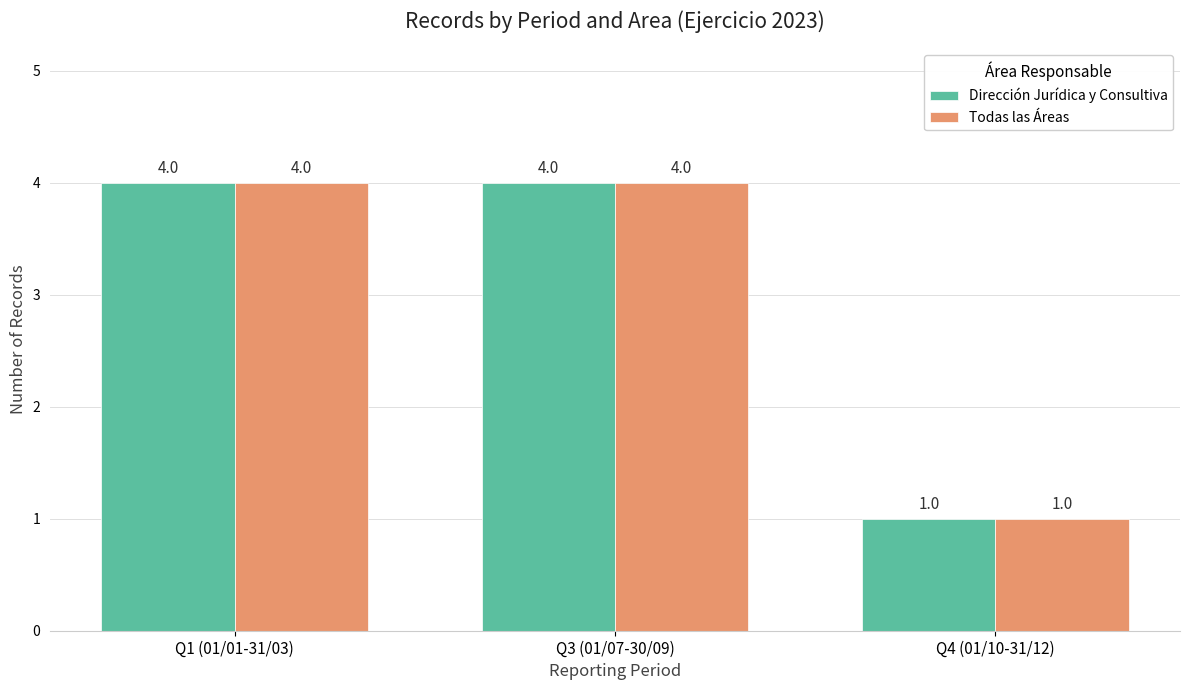

Reading left to right, transcribe all the data shown in this chart.

Dirección Jurídica y Consultiva: Q1 (01/01-31/03)=4	Q3 (01/07-30/09)=4	Q4 (01/10-31/12)=1
Todas las Áreas: Q1 (01/01-31/03)=4	Q3 (01/07-30/09)=4	Q4 (01/10-31/12)=1